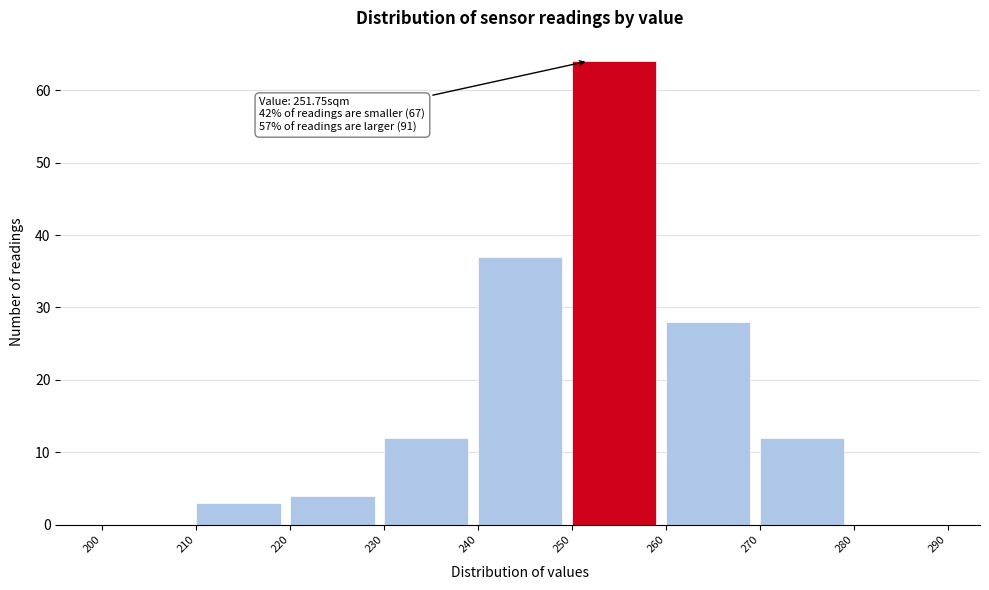

Over which range of the x-axis is the bar tallest?

250 to 260